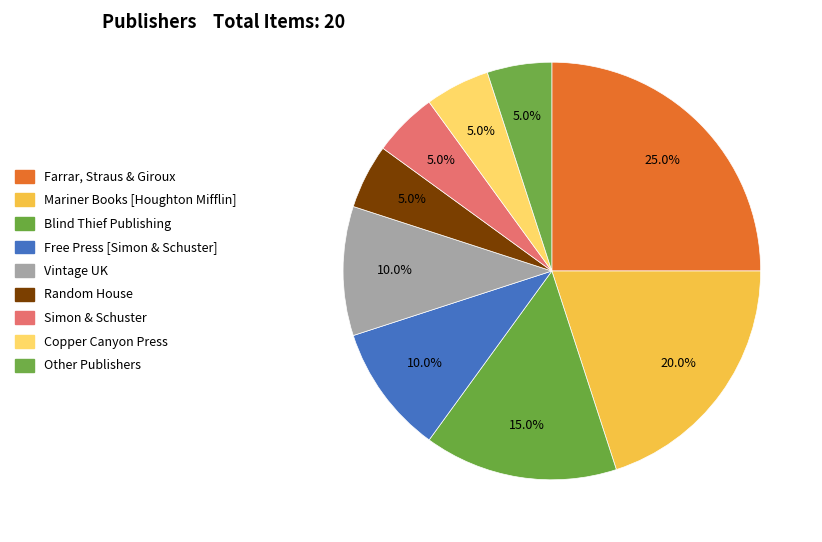

To the nearest percent, what is the average slice percentage?

11%